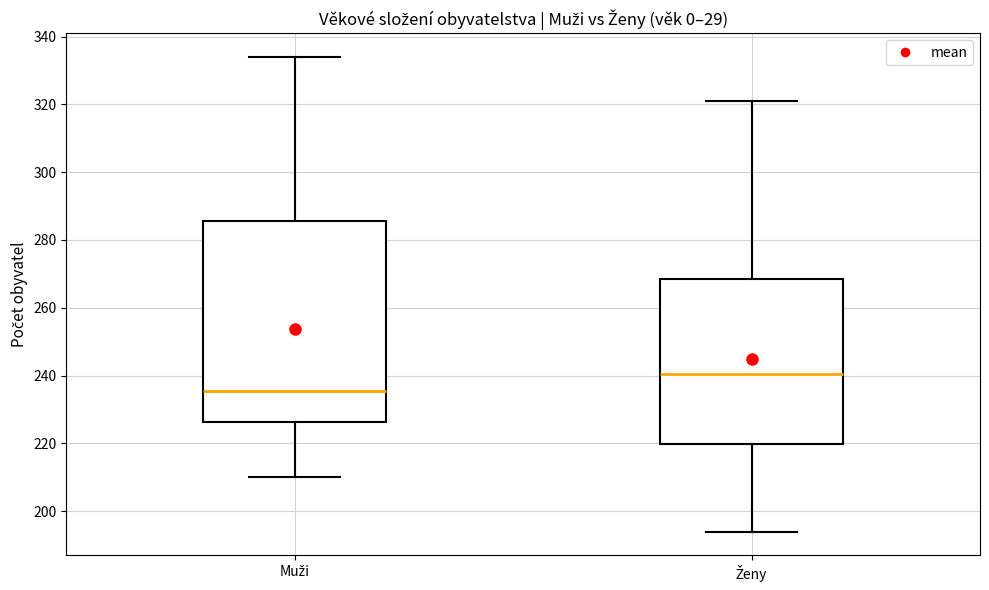

Reading left to right, read every box against the y-axis: the position of its median line, the range the box covers, and the ends of its whiskers. The values are not printed on the chart, so give them approximately, as read against the axis.

Muži: median 236, box 226 to 286, whiskers 210 to 334
Ženy: median 240, box 220 to 268, whiskers 194 to 322